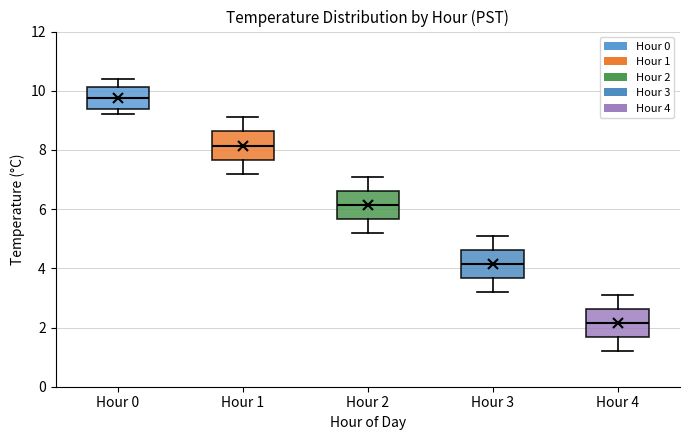

Which box's median line is the lowest?

Hour 4